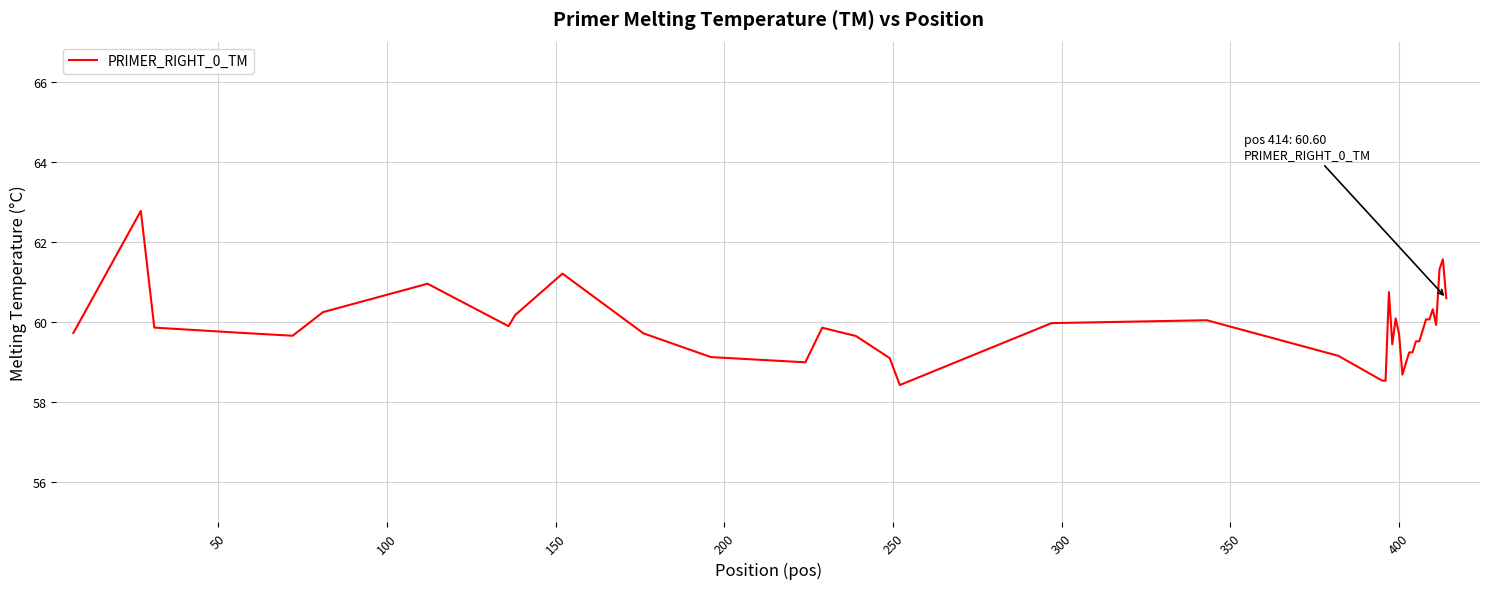

What is the sum of all values?

2394.3